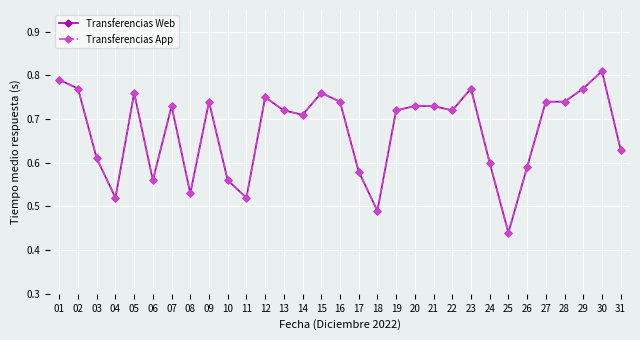

Is this an area chart (filled region under the line)?

No